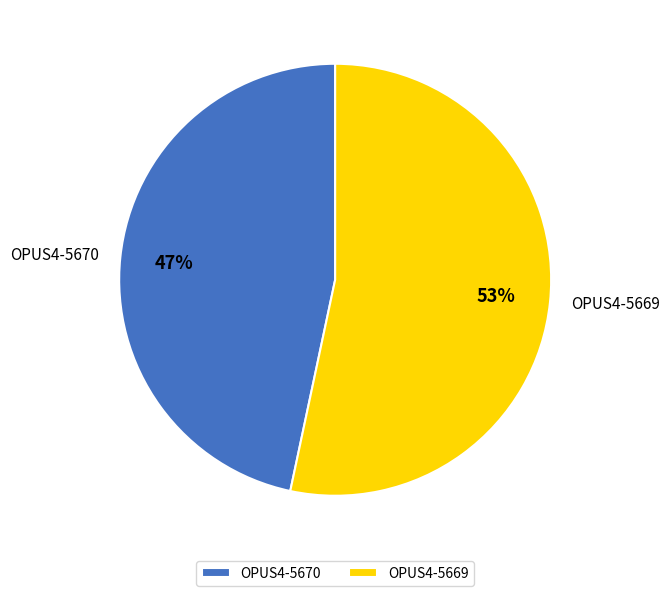

What percentage is the OPUS4-5669 slice, to the nearest percent?

53%